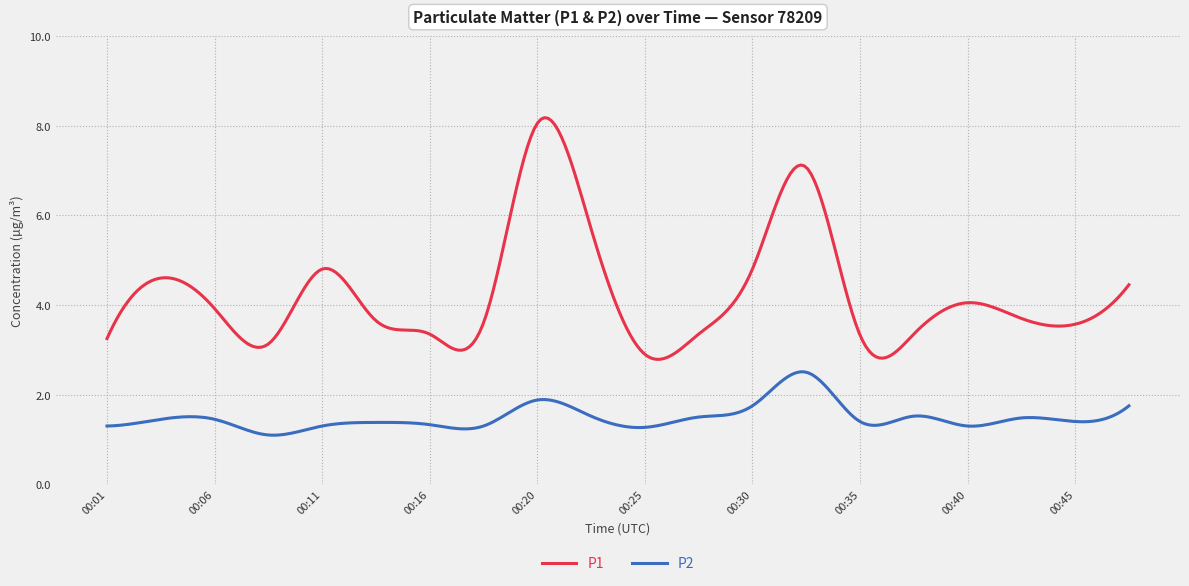

What is the lowest value of the P2 series?

1.1